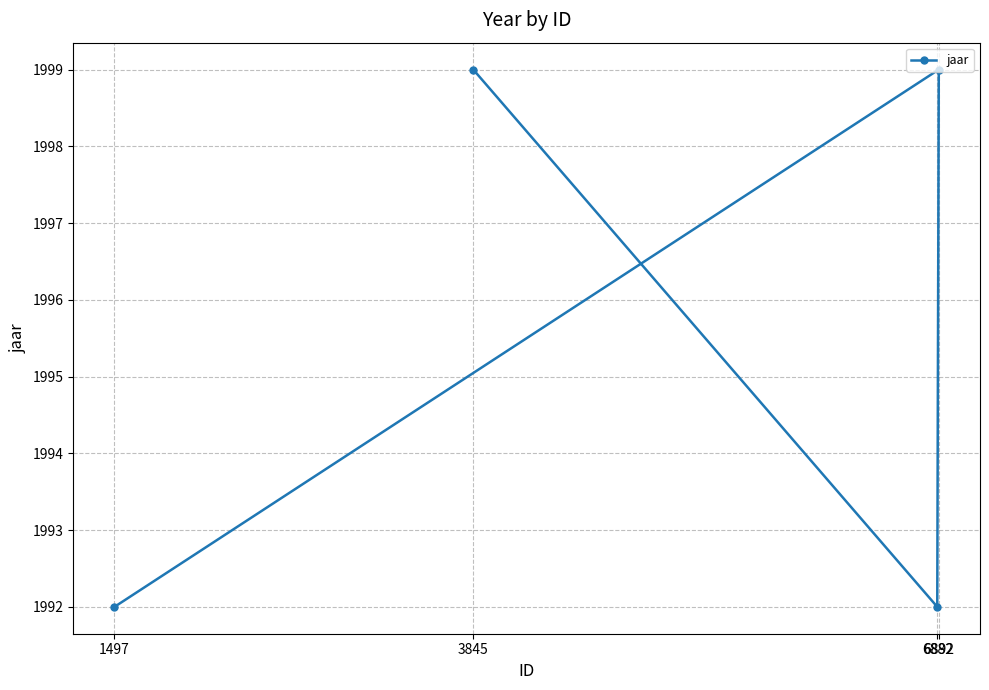

What is the ratio of the value at 6882 to the value at 1497?

1.0